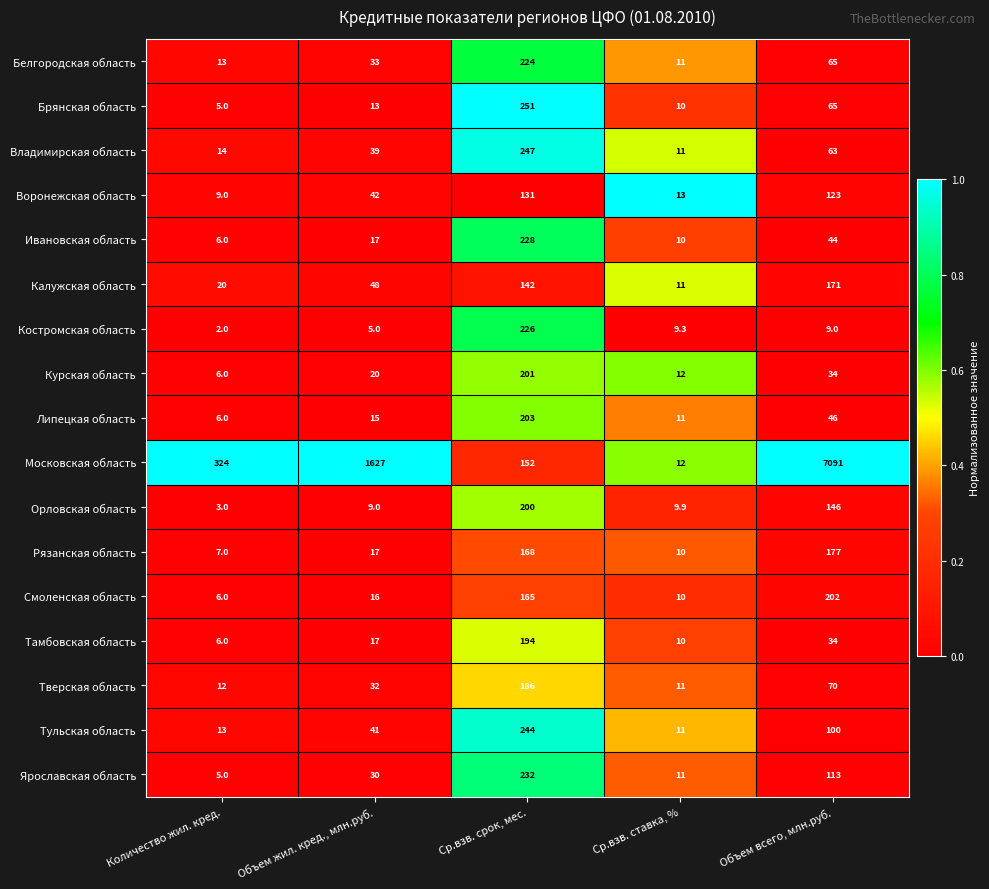

The Тамбовская область series shows 108.8 at Ср.взв. срок, мес.. True or false?

False